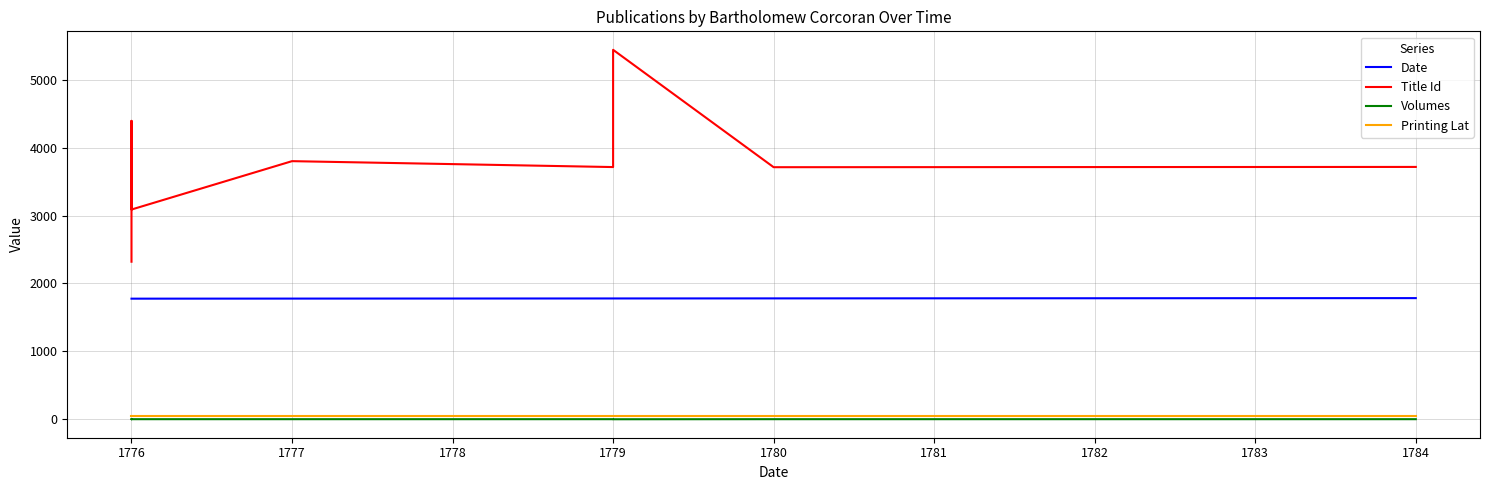

List the series in order of their peak value, lowest first.

Volumes, Printing Lat, Date, Title Id